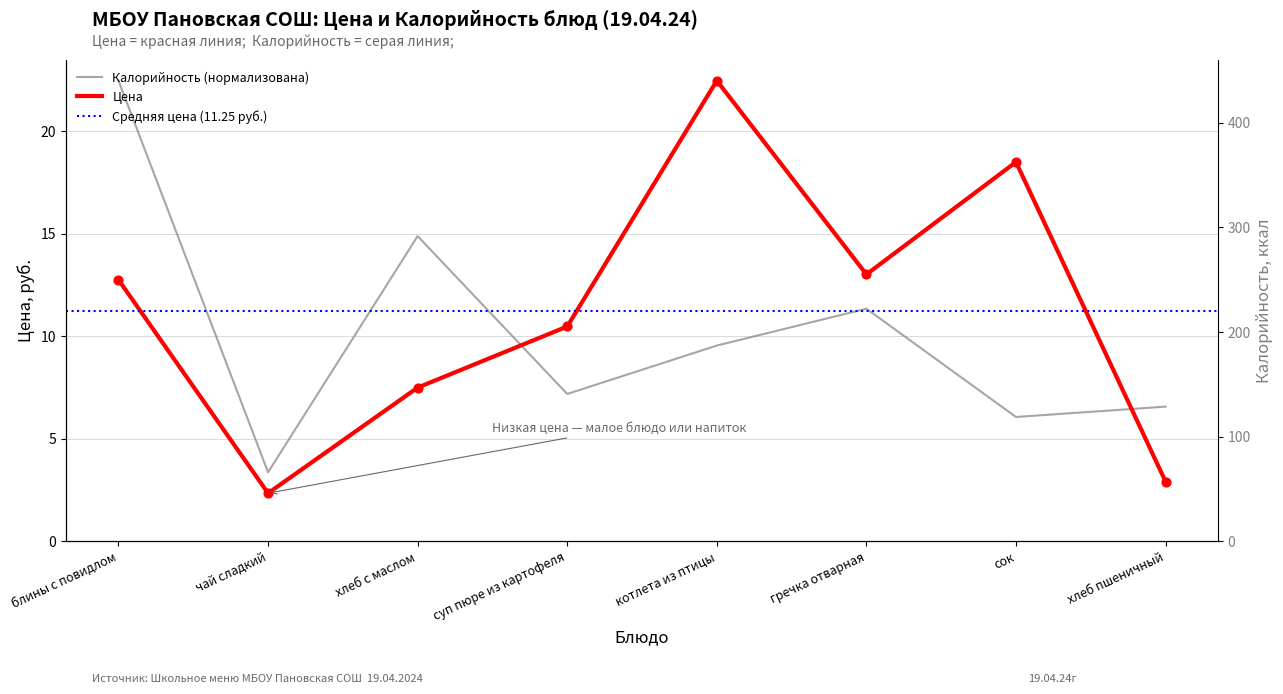

At how many categories does at least one series exceed 12?

5